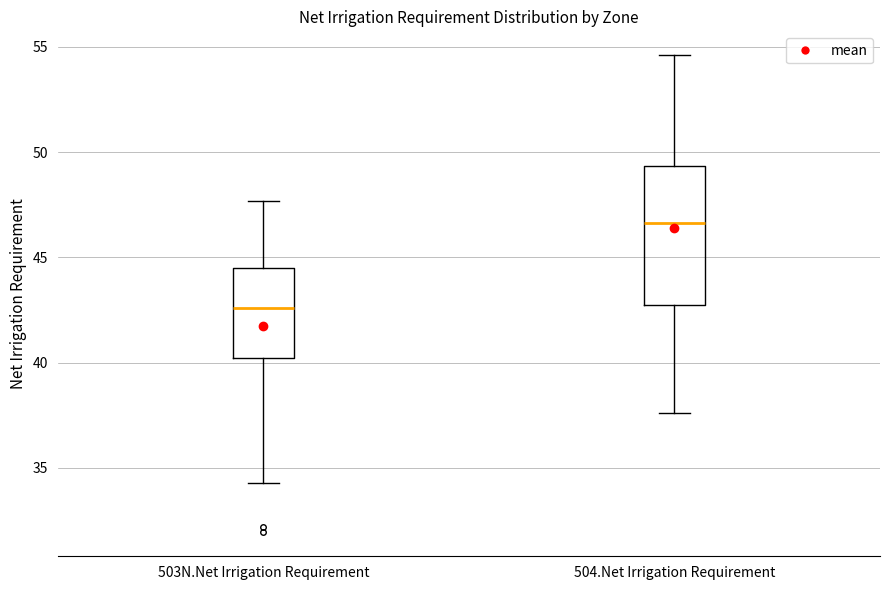

Reading left to right, read every box against the y-axis: the position of its median line, the range the box covers, and the ends of its whiskers. The values are not printed on the chart, so give them approximately, as read against the axis.

503N.Net Irrigation Requirement: median 42.5, box 40.0 to 44.5, whiskers 34.5 to 47.5
504.Net Irrigation Requirement: median 46.5, box 42.5 to 49.5, whiskers 37.5 to 54.5